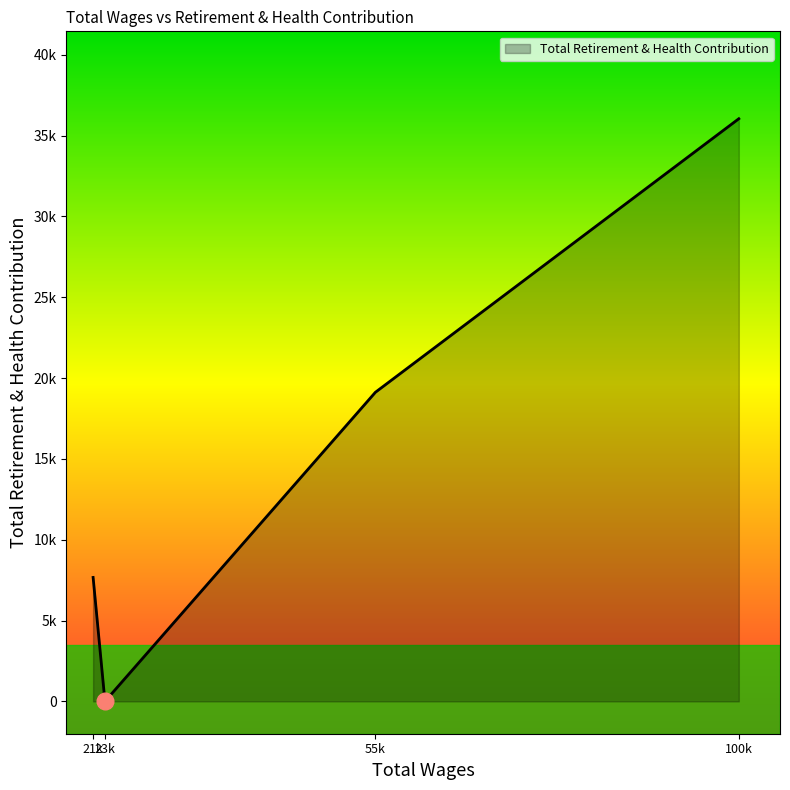

Is this an area chart (filled region under the line)?

Yes